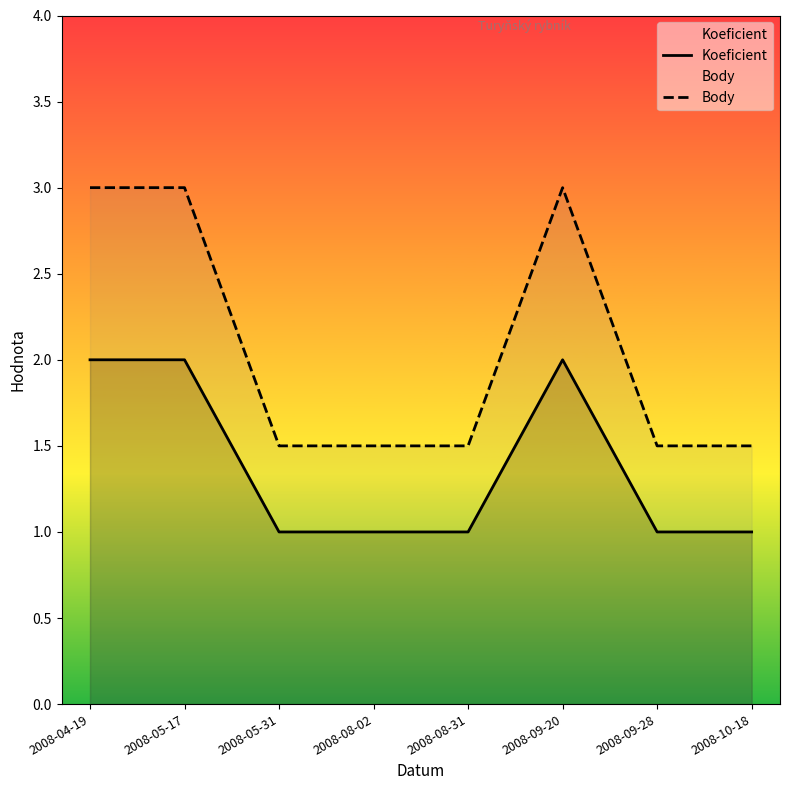

What is the difference between the second highest and second lowest values in the Koeficient series?

1.0